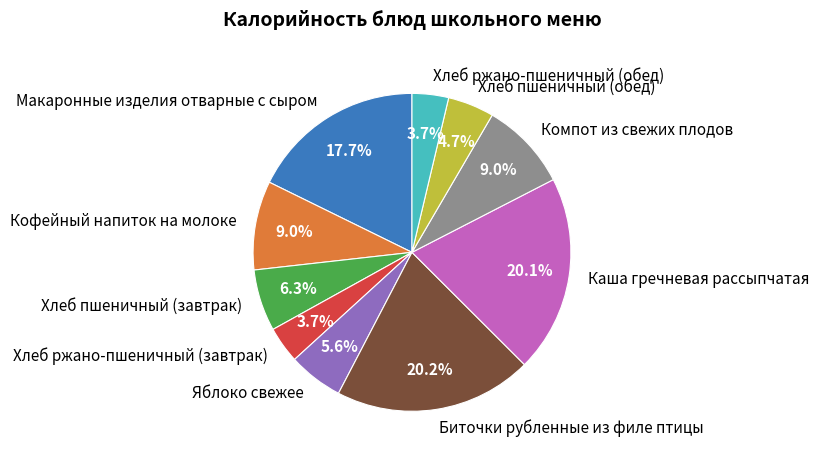

To the nearest percent, what is the difference between the Хлеб ржано-пшеничный (завтрак) and Яблоко свежее slice percentages?

2%